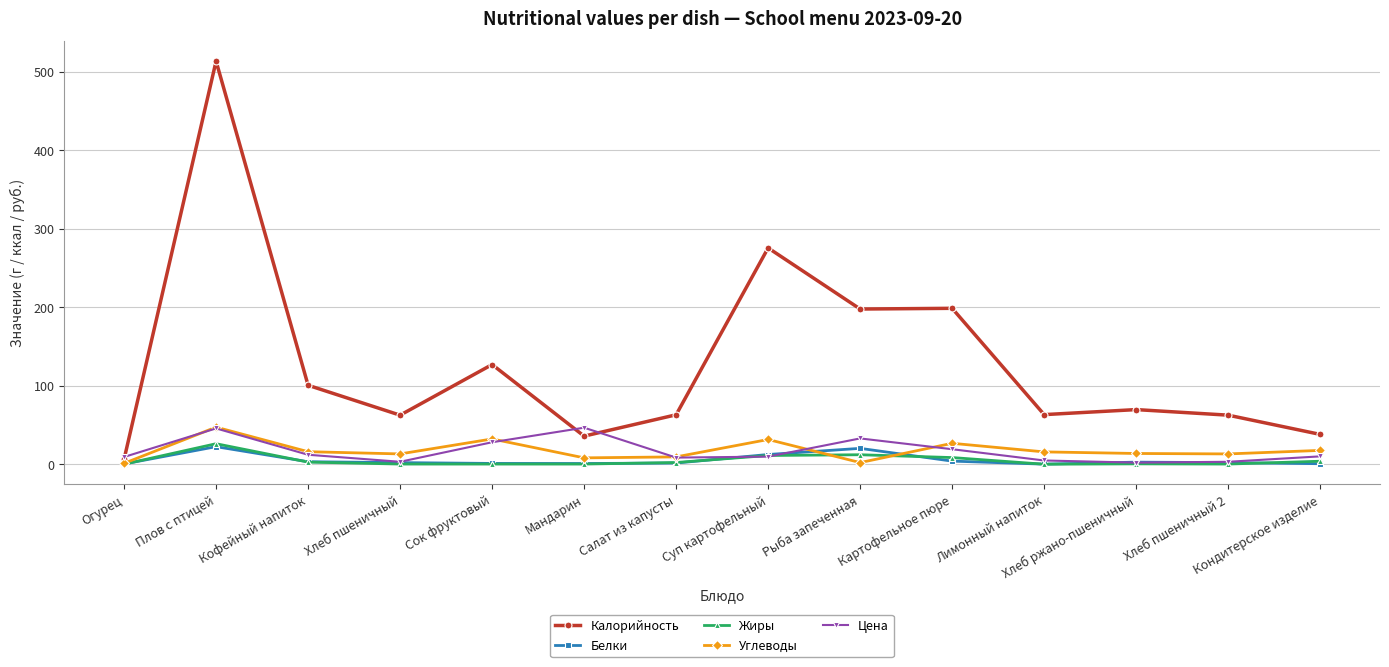

True or false: Углеводы and Калорийность cross at least once.

False